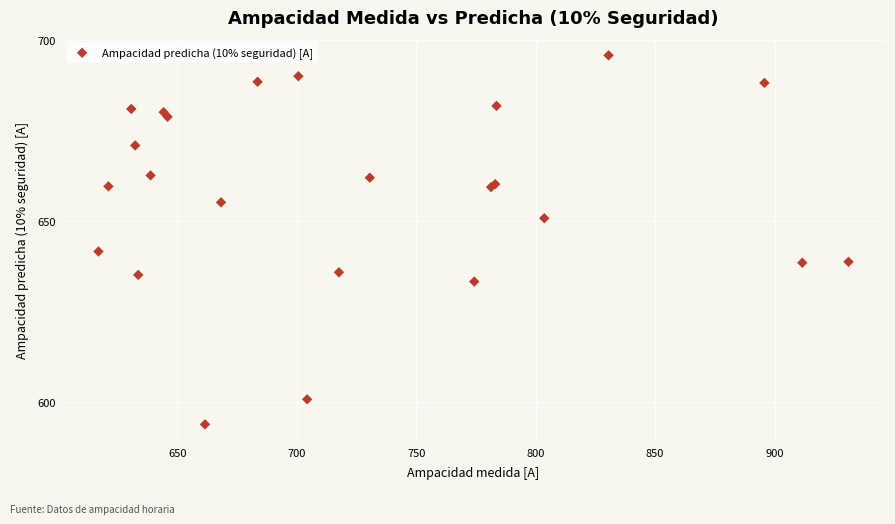

What Y value in the scatter plot is closest to 644?

641.5